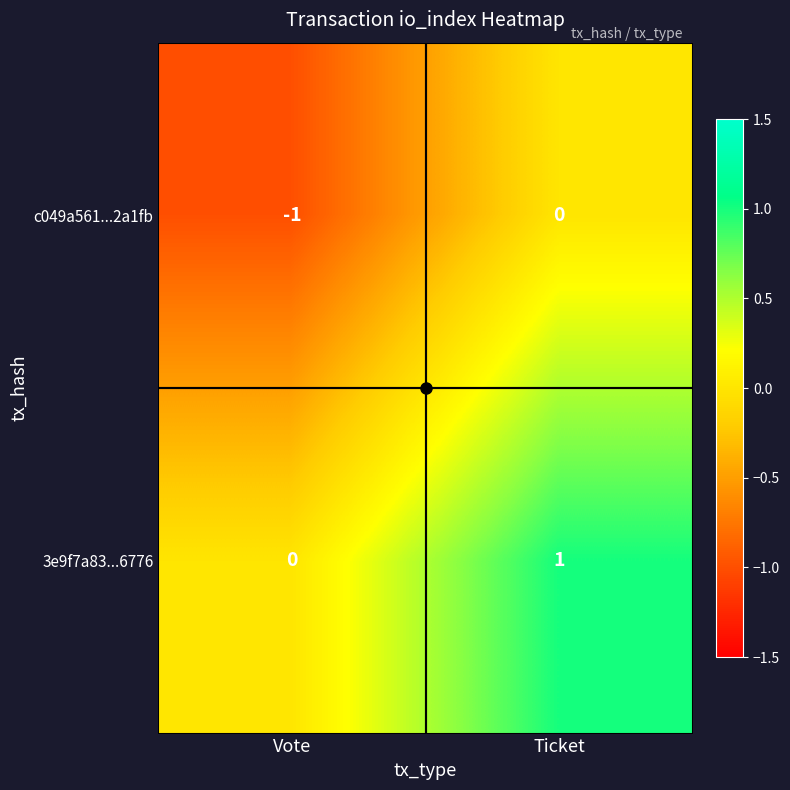

Rank the categories by c049a561...2a1fb value from highest to lowest.

Ticket, Vote